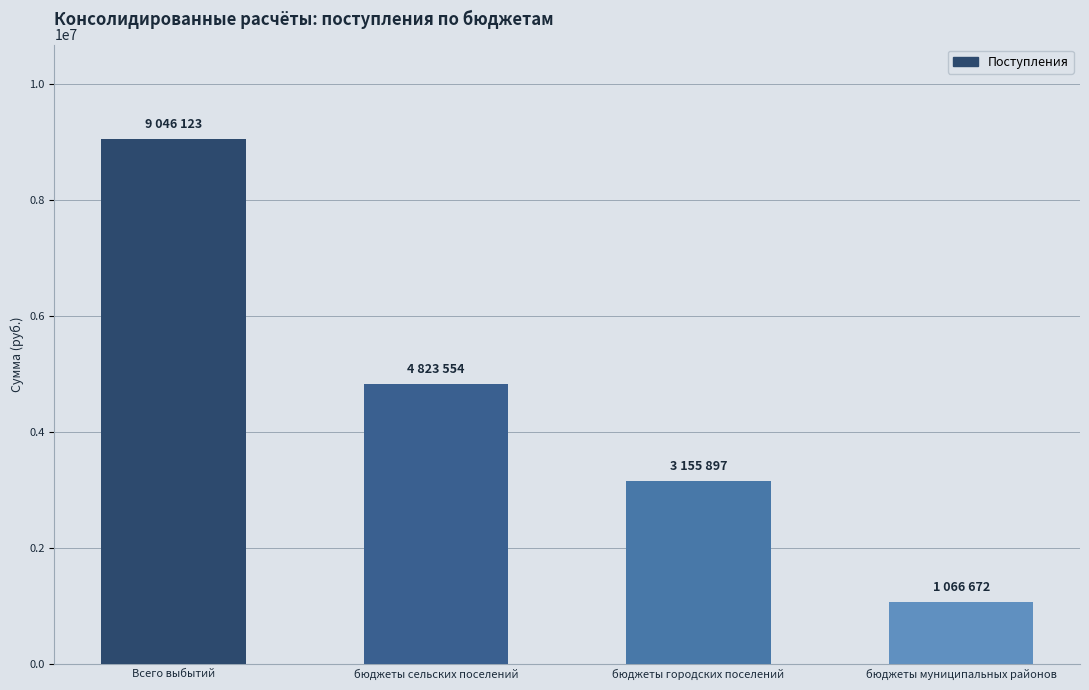

What is the maximum value shown in the chart?

9046122.5